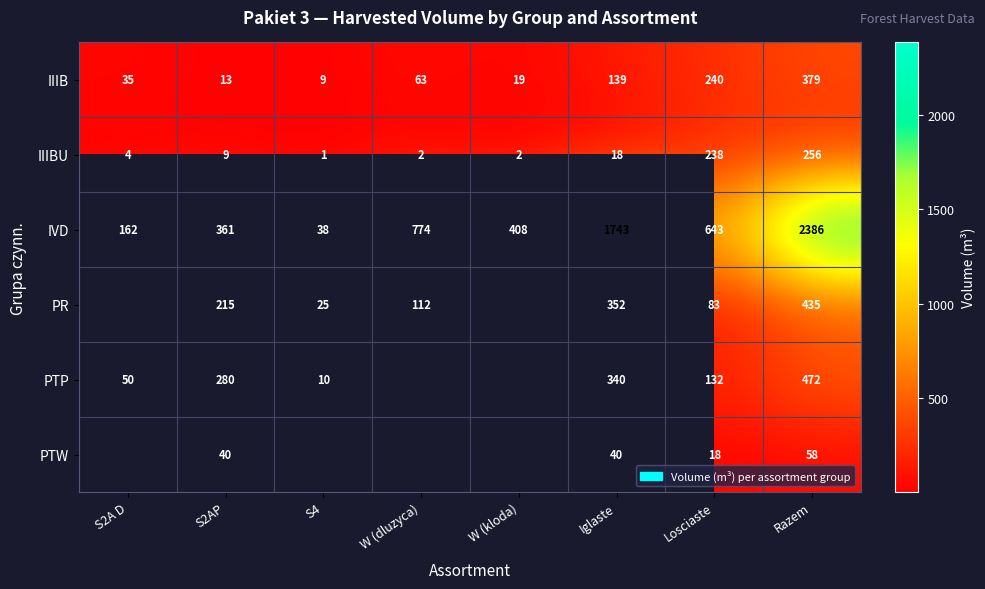

What is the minimum value for IIIB?

9